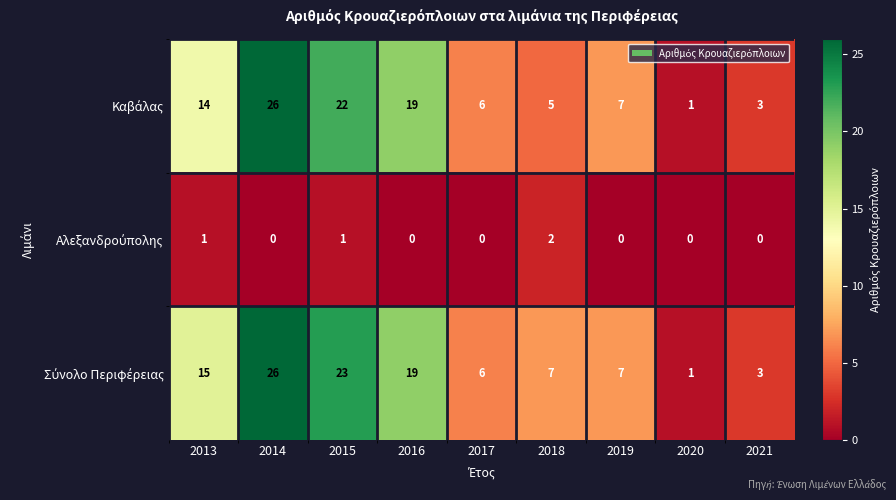

What is the spread (max minus min) of values at 2018?

5